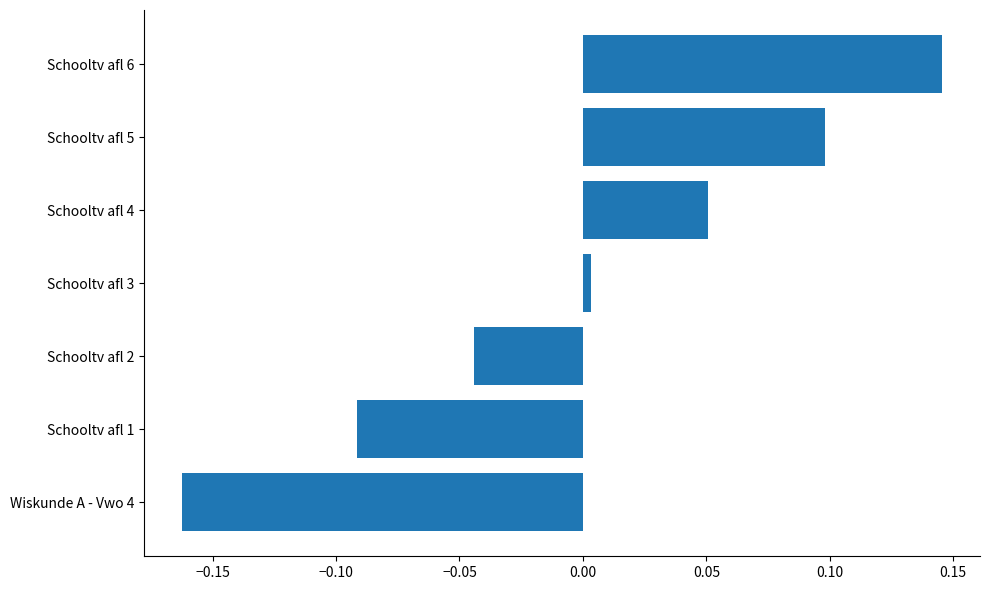

Which label corresponds to the largest value in the chart?

Schooltv afl 6